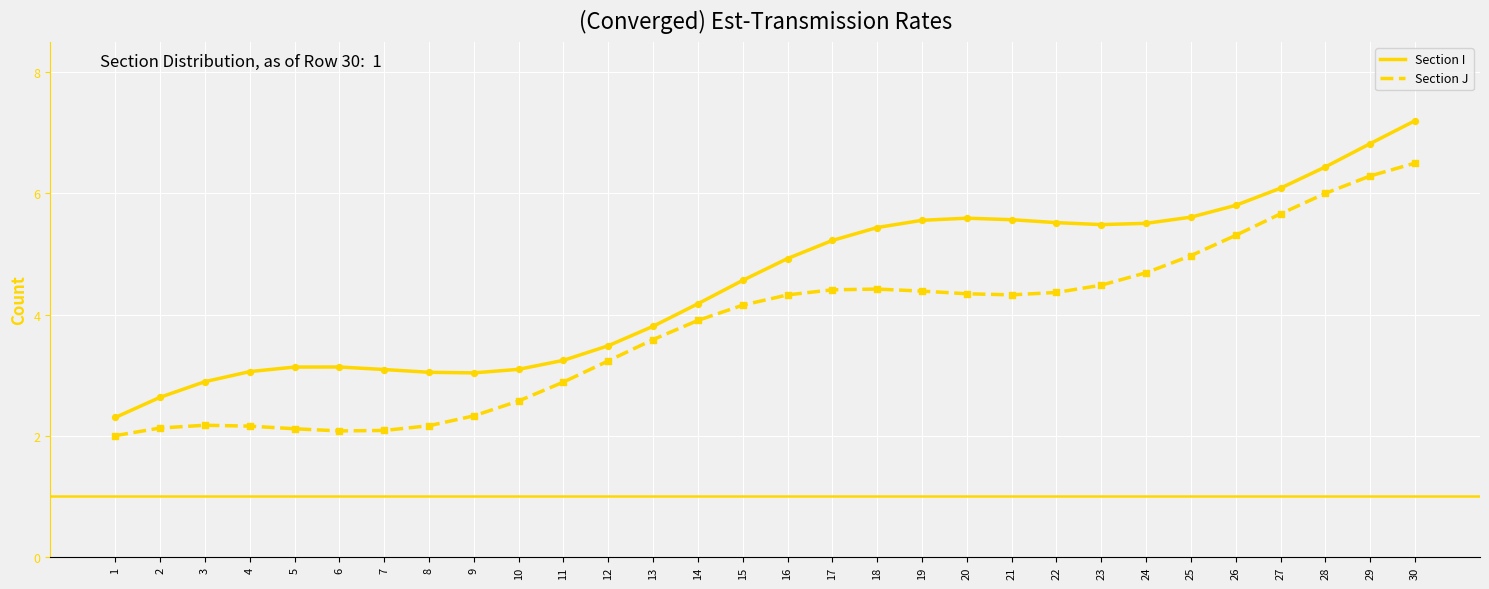

What is the difference between the highest and lowest values at 1?

0.3